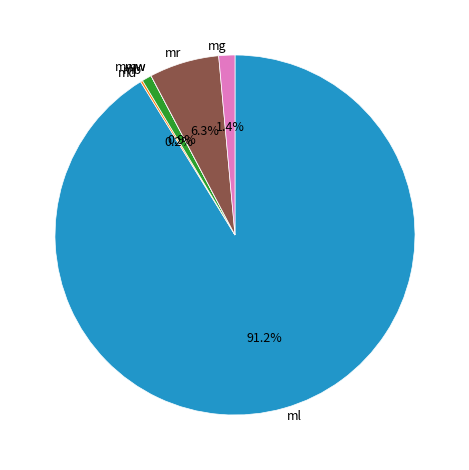

Combined, do mr and mg account for over 50%?

No